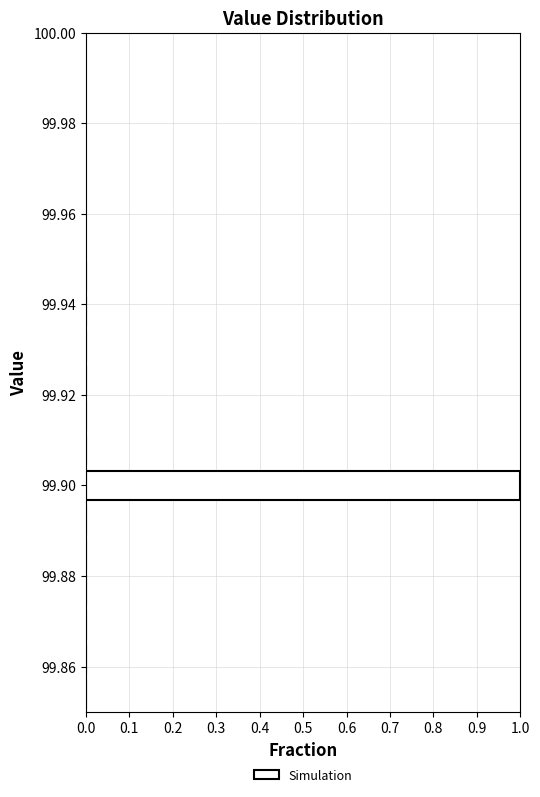

Read against the y-axis, roughly where is the centre of the longest bar?

99.900